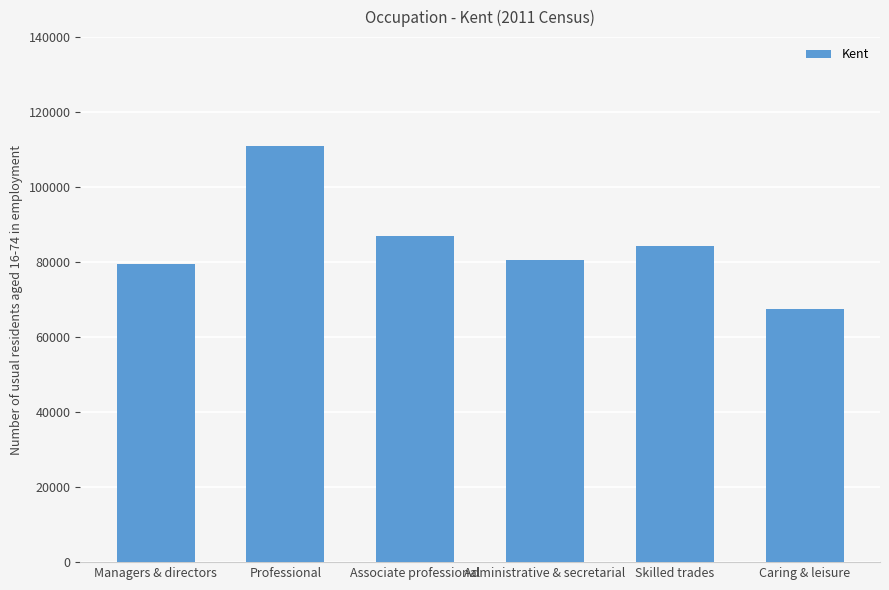

What is the difference between the second highest and minimum values?

19590